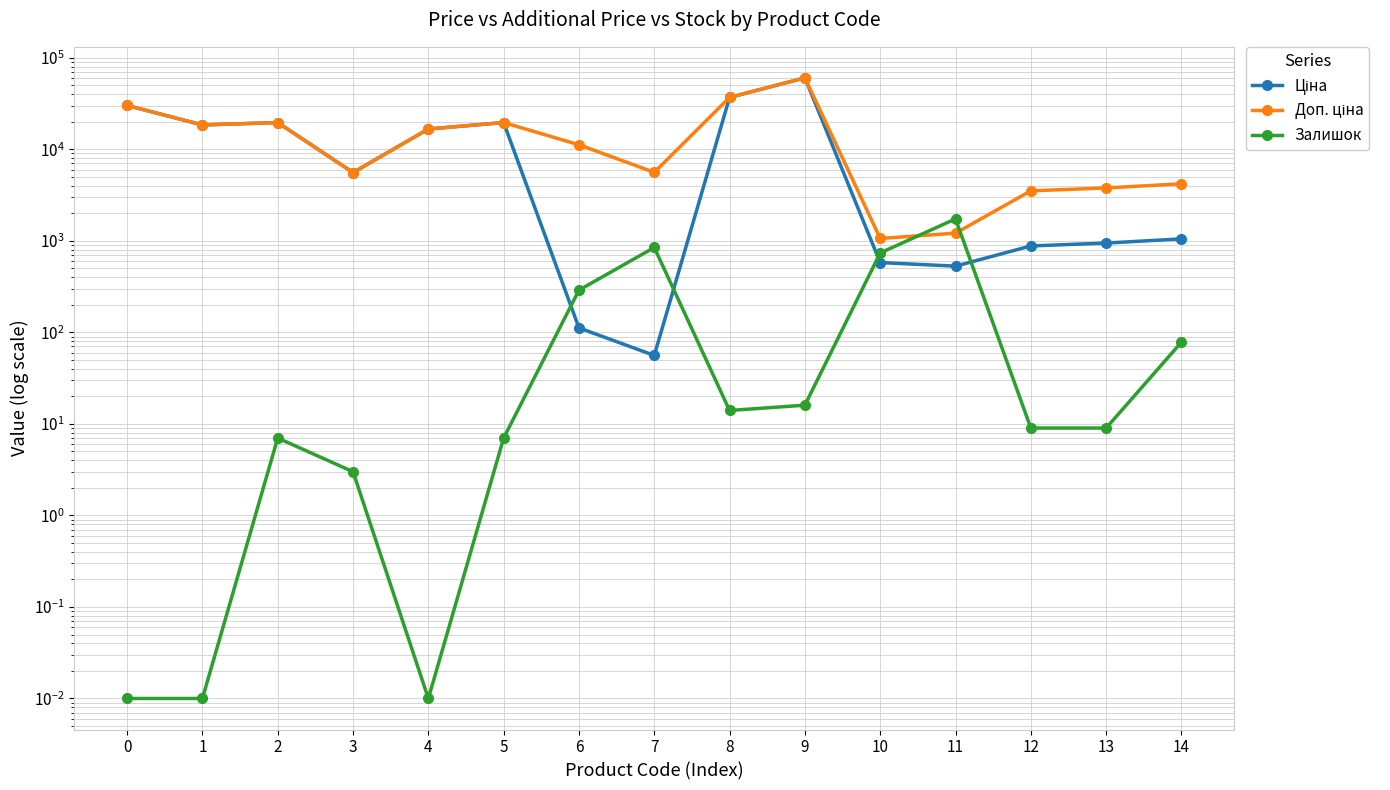

The value of Залишок at 2 is 2.4. True or false?

False